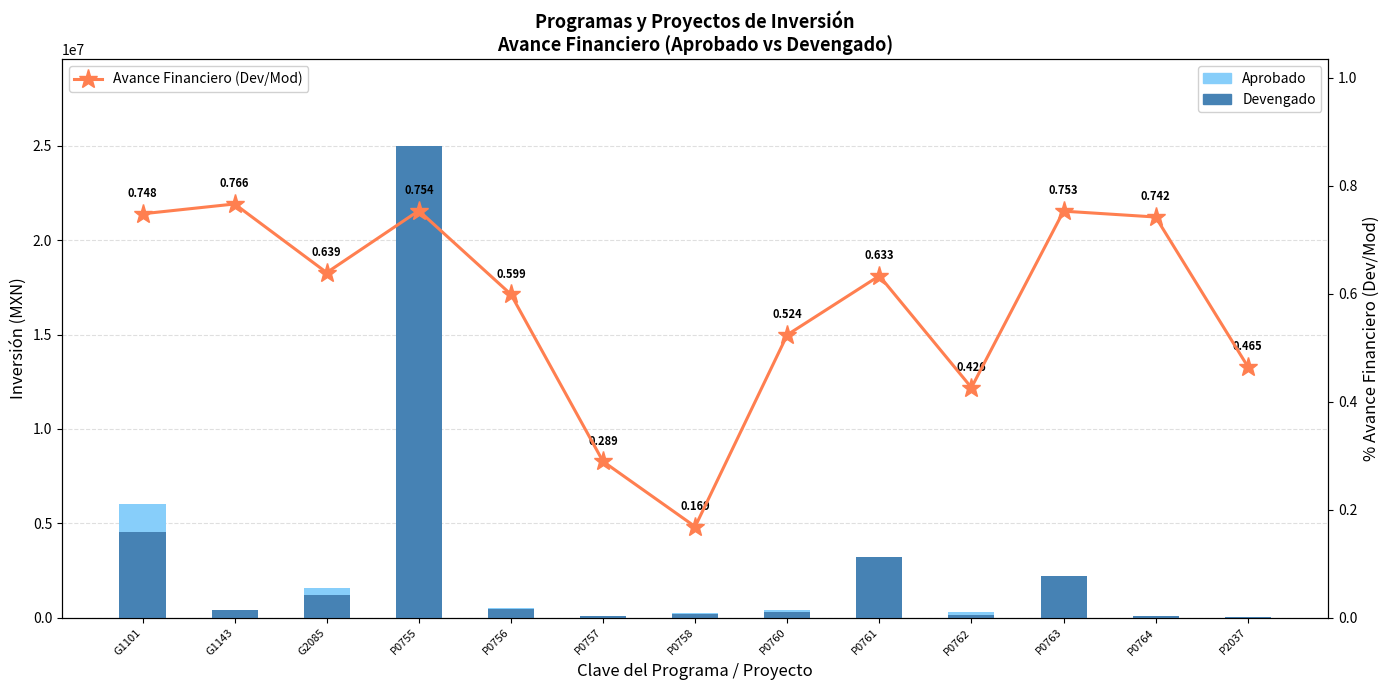

Reading left to right, list all the values displayed in this chart.

Aprobado: 6052611.3	403046.4	1584799.1	24658670.9	541975.2	96730.7	242013.3	418067.3	2950618.3	283500.0	1458074.6	4000.0	25500.0
Devengado: 4525981.8	427791.5	1204212.6	24995125.9	462248.8	109891.8	195853.3	310276.5	3230863.9	130272.0	2223397.2	92499.6	23486.3
Avance Financiero (Dev/Mod): 0.7	0.8	0.6	0.8	0.6	0.3	0.2	0.5	0.6	0.4	0.8	0.7	0.5